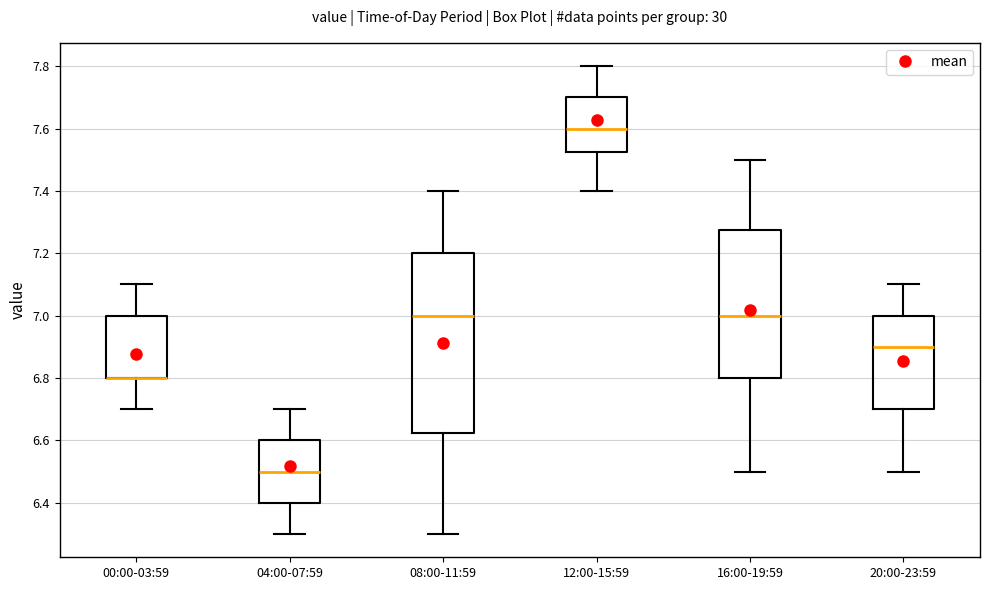

Reading left to right, transcribe this box plot: for each box, give where its median line is, the range the box spans, and where its two whiskers end, as read against the y-axis. The values are not printed on the chart, so give them approximately, as read against the axis.

00:00-03:59: median 6.80 (drawn on the box's lower edge), box 6.80 to 7.00, whiskers 6.70 to 7.10
04:00-07:59: median 6.50, box 6.40 to 6.60, whiskers 6.30 to 6.70
08:00-11:59: median 7.00, box 6.62 to 7.20, whiskers 6.30 to 7.40
12:00-15:59: median 7.60, box 7.52 to 7.70, whiskers 7.40 to 7.80
16:00-19:59: median 7.00, box 6.80 to 7.28, whiskers 6.50 to 7.50
20:00-23:59: median 6.90, box 6.70 to 7.00, whiskers 6.50 to 7.10